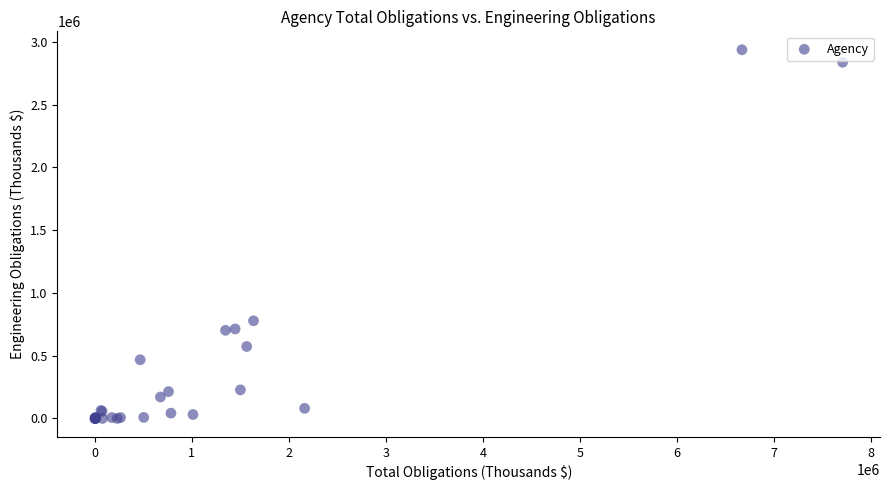

What Y value in the scatter plot is closest to 1468200?

777850.4